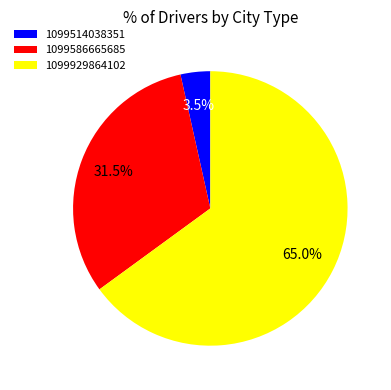

Is there a majority slice in this chart?

Yes